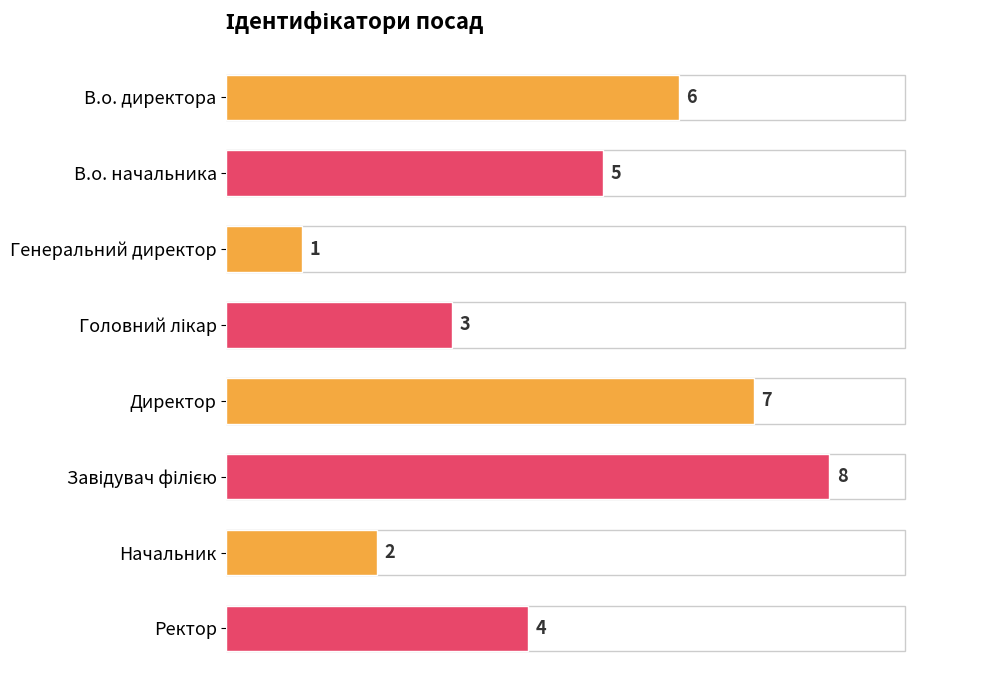

Count the number of data series in this chart.

1